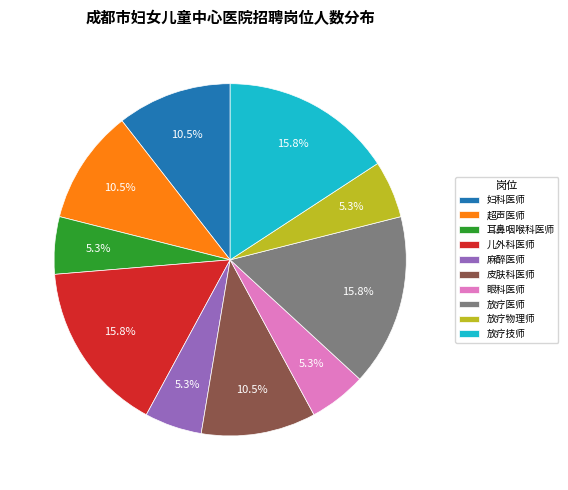

Combined, what portion of the pie is 儿外科医师 and 超声医师?

26.3%